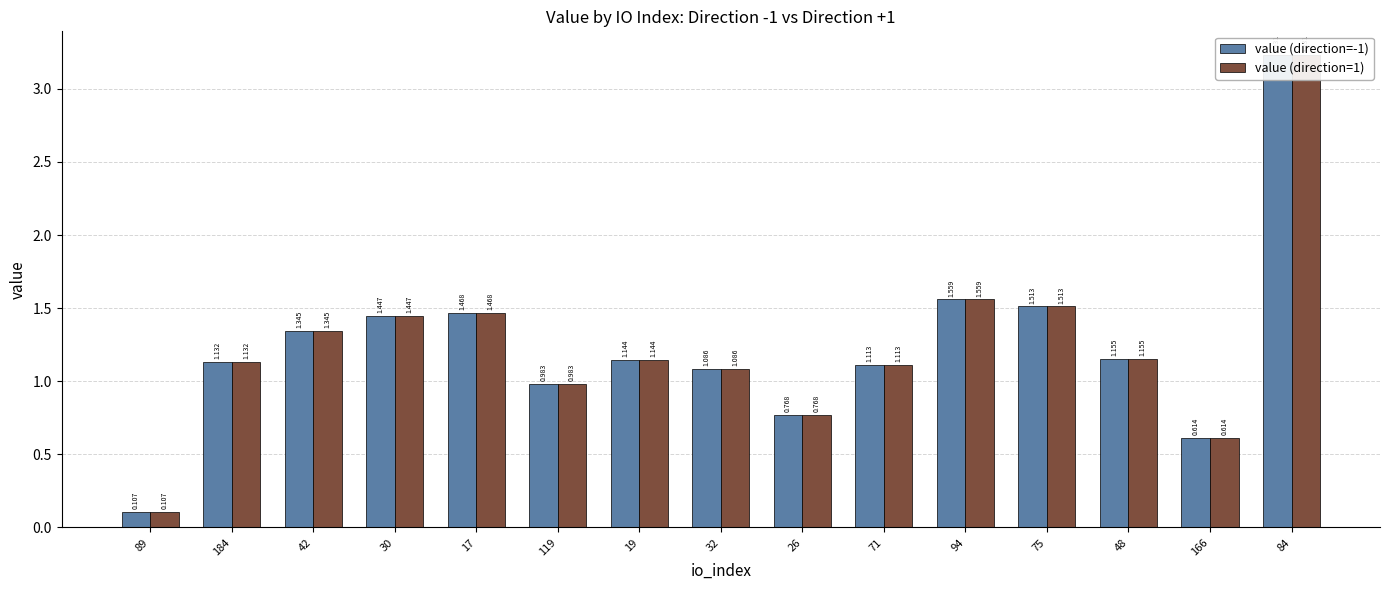

Reading left to right, transcribe all the data shown in this chart.

value (direction=-1): 89=0.1	184=1.1	42=1.3	30=1.4	17=1.5	119=1.0	19=1.1	32=1.1	26=0.8	71=1.1	94=1.6	75=1.5	48=1.2	166=0.6	84=3.2
value (direction=1): 89=0.1	184=1.1	42=1.3	30=1.4	17=1.5	119=1.0	19=1.1	32=1.1	26=0.8	71=1.1	94=1.6	75=1.5	48=1.2	166=0.6	84=3.2